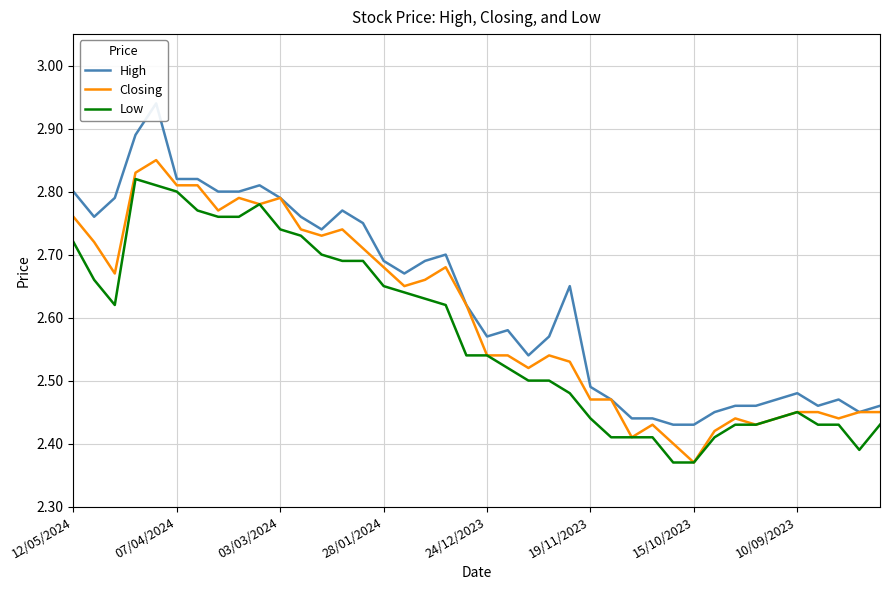

Which category has the lowest value in the Closing series?

15/10/2023